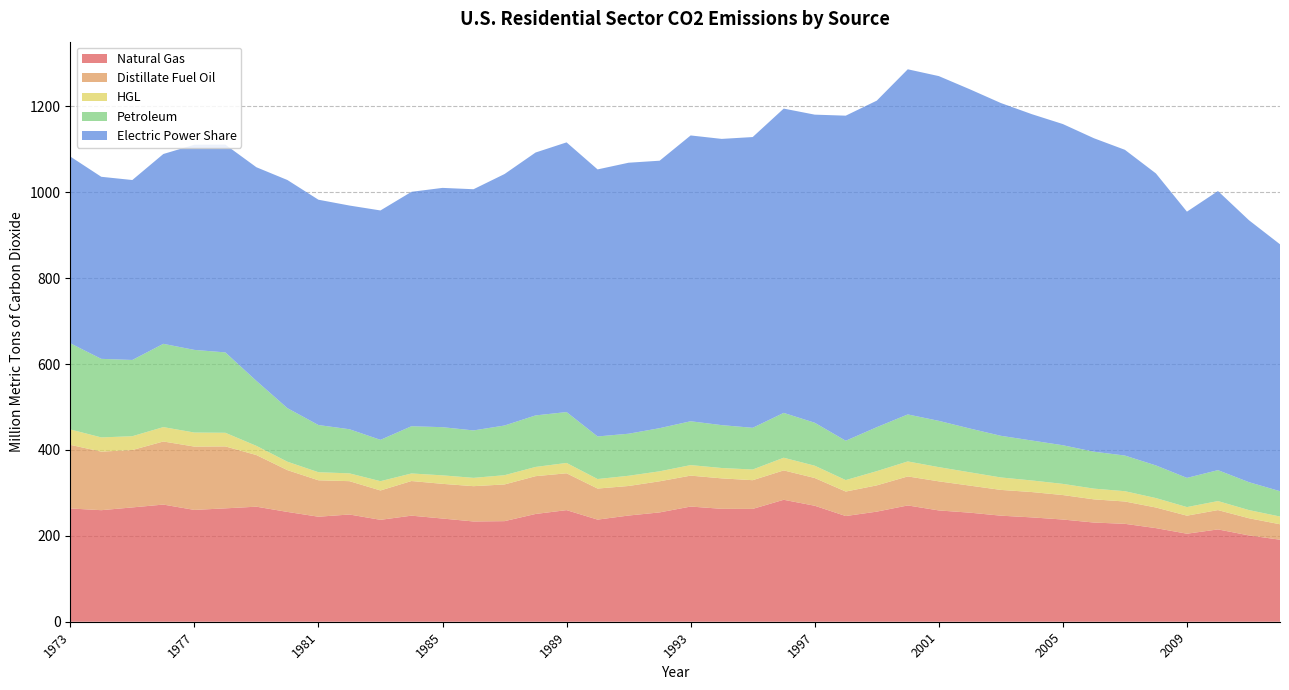

Reading right to left, transcribe all the data shown in this chart.

Natural Gas: 191.0	201.0	215.0	205.0	218.0	228.0	231.0	238.0	243.0	247.0	254.0	259.2	270.8	256.4	246.1	270.1	284.0	262.8	262.9	268.2	254.6	247.3	237.8	259.9	251.0	234.2	233.5	240.3	247.0	237.3	249.7	244.6	255.7	267.9	264.0	260.4	272.8	266.2	259.8	263.8
Distillate Fuel Oil: 36.0	40.0	45.0	42.0	48.0	52.0	54.0	57.0	59.0	60.0	63.0	67.7	67.6	61.2	57.0	64.6	68.4	66.9	70.9	72.0	72.5	68.8	72.3	85.8	88.0	85.5	82.2	80.8	80.7	68.4	77.6	84.8	97.3	120.3	144.3	147.5	146.9	133.6	136.4	148.2
HGL: 18.0	19.0	21.0	20.0	22.0	24.0	25.0	26.0	27.0	29.0	31.0	33.1	34.9	33.1	26.7	28.6	29.5	24.9	24.2	24.5	23.3	23.8	22.2	24.1	21.5	21.5	19.4	19.8	17.6	21.6	18.2	18.8	19.6	21.4	31.7	32.7	33.5	32.2	33.1	35.9
Petroleum: 59.0	65.0	72.0	68.0	76.0	83.0	86.0	90.0	93.0	97.0	102.0	107.8	109.4	102.4	91.6	100.0	104.4	97.2	99.8	102.1	100.5	97.9	99.2	118.5	120.0	115.7	110.5	112.2	110.0	96.3	102.8	109.9	124.7	151.4	187.2	192.5	193.9	177.6	182.9	200.7
Electric Power Share: 575.0	610.0	650.0	620.0	680.0	712.0	730.0	748.0	760.0	775.0	790.0	802.9	803.8	760.4	757.0	717.5	708.6	677.1	666.6	665.6	622.9	631.1	621.9	628.1	612.2	585.6	561.7	557.3	545.9	534.2	520.9	524.7	531.3	497.5	483.9	477.7	442.1	419.0	424.0	434.9